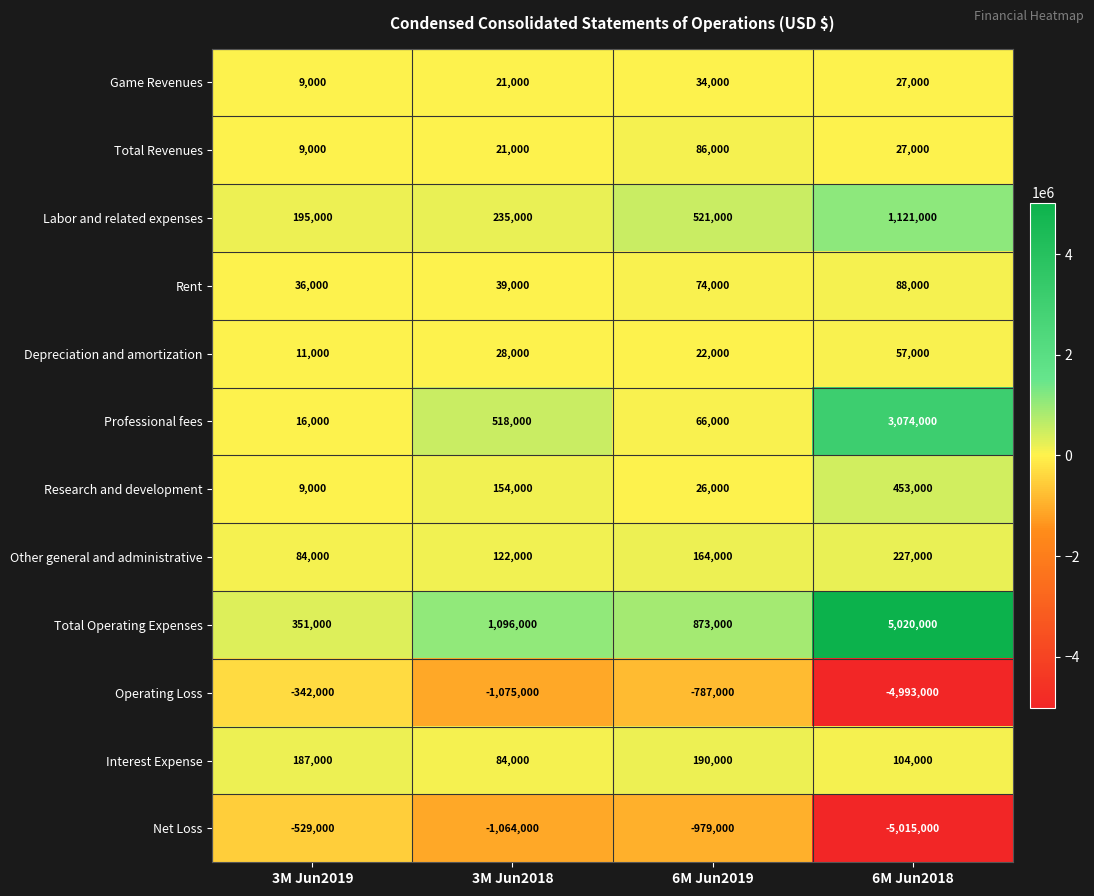

What is the difference between the Total Revenues values at 3M Jun2019 and 3M Jun2018?

12000